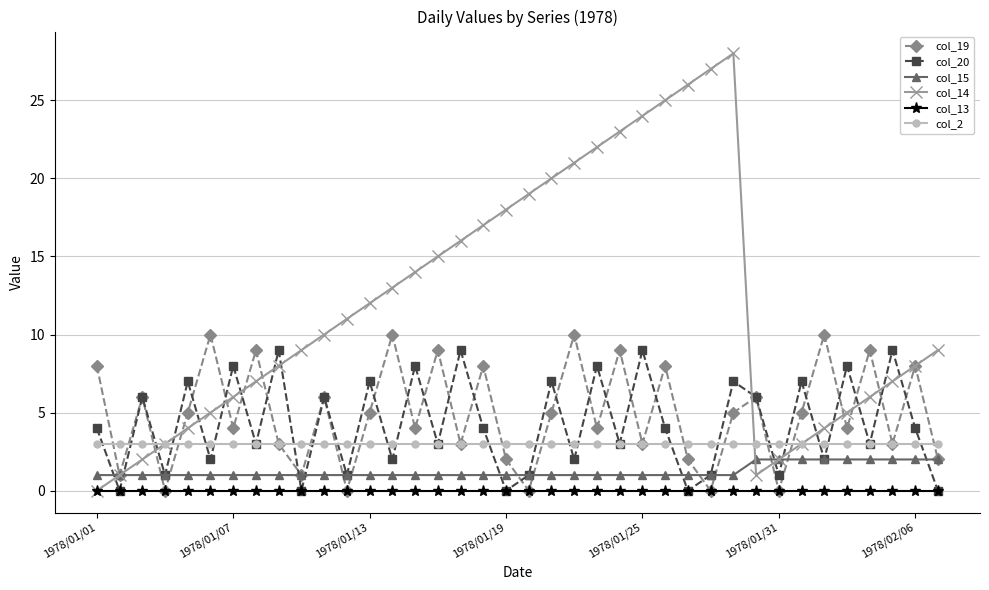

Which series has the largest total across all categories?

col_14